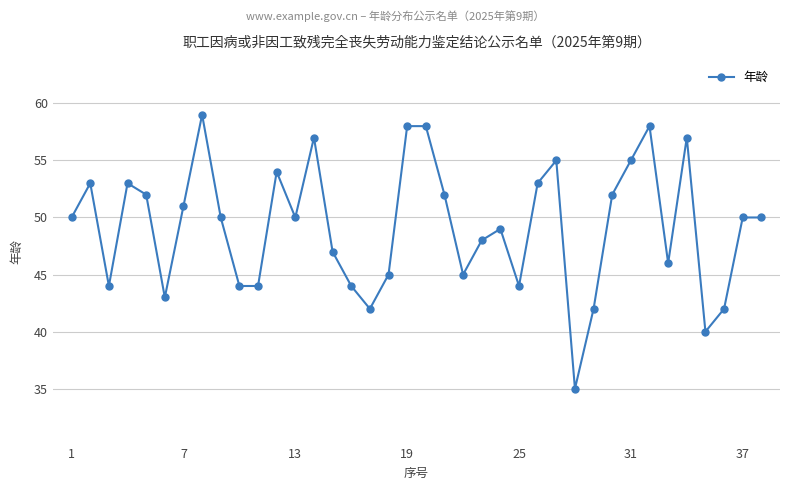

What is the difference between the second highest and second lowest values?

18